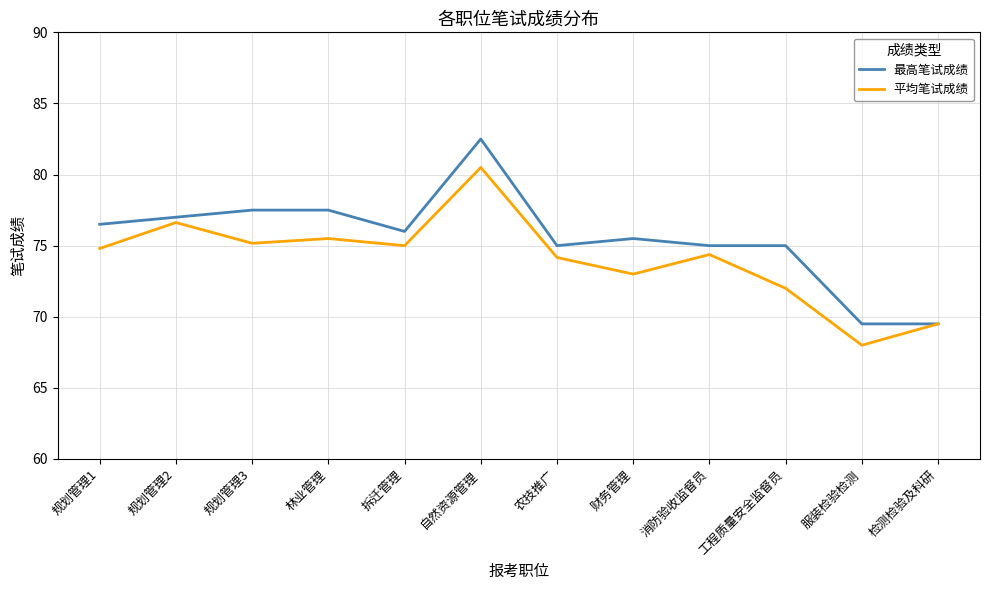

What position from the left is 规划管理1?

1